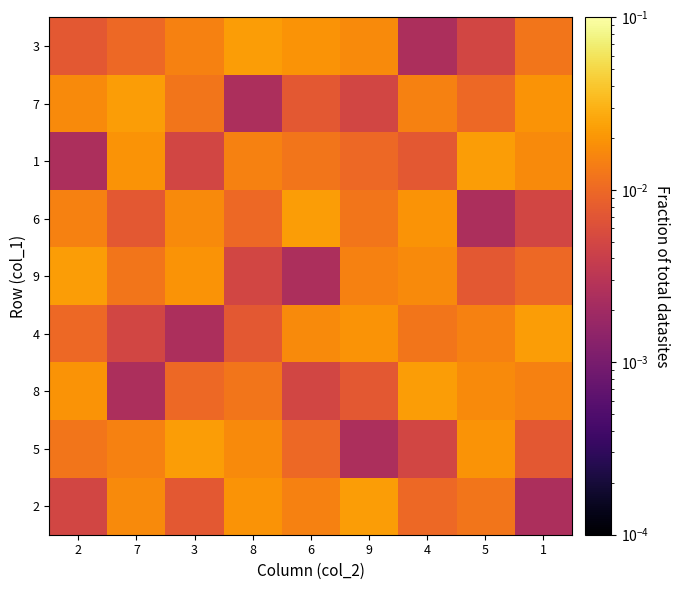

Which category has the lowest value across all series?

1